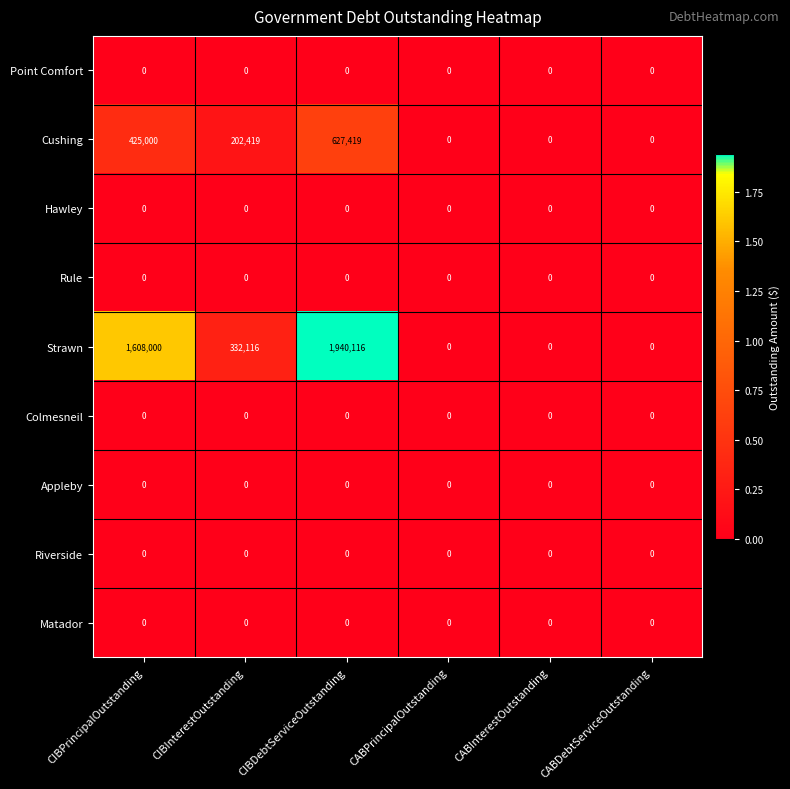

Is it true that Cushing equals 0 at CABPrincipalOutstanding?

True